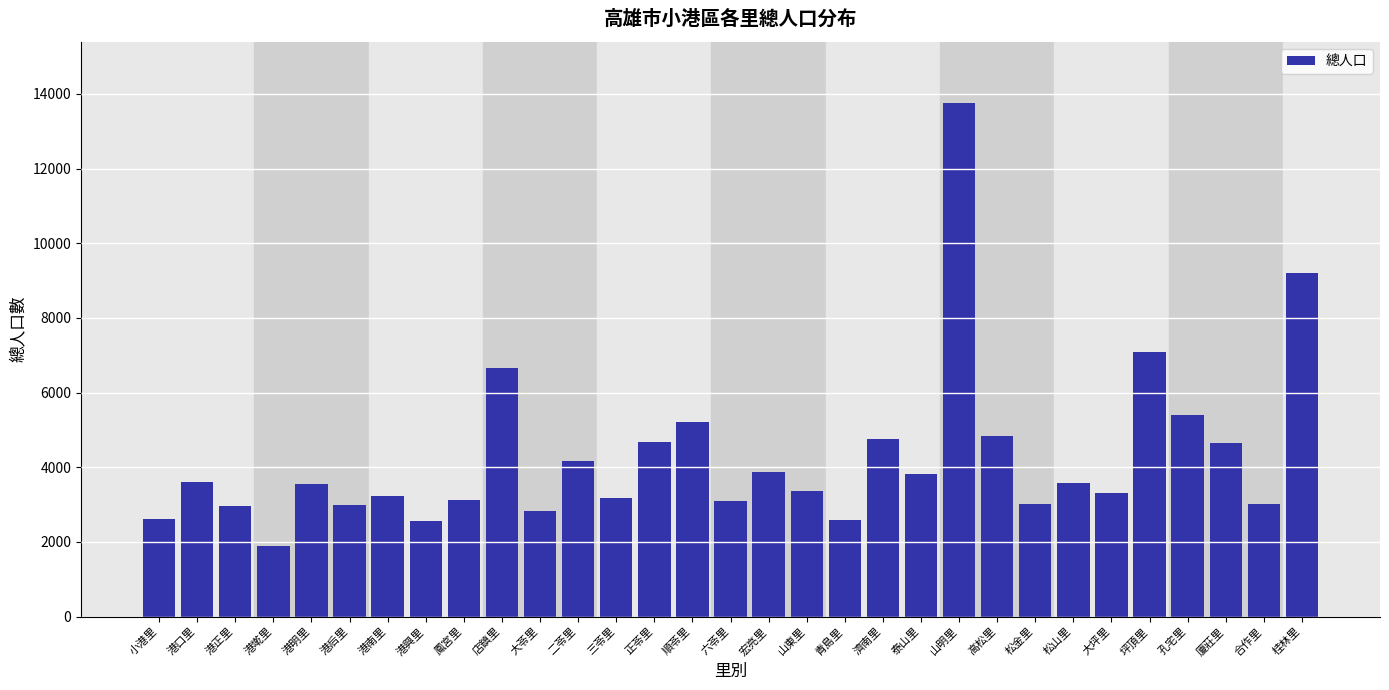

What is the ratio of the value at 港南里 to the value at 坪頂里?

0.5